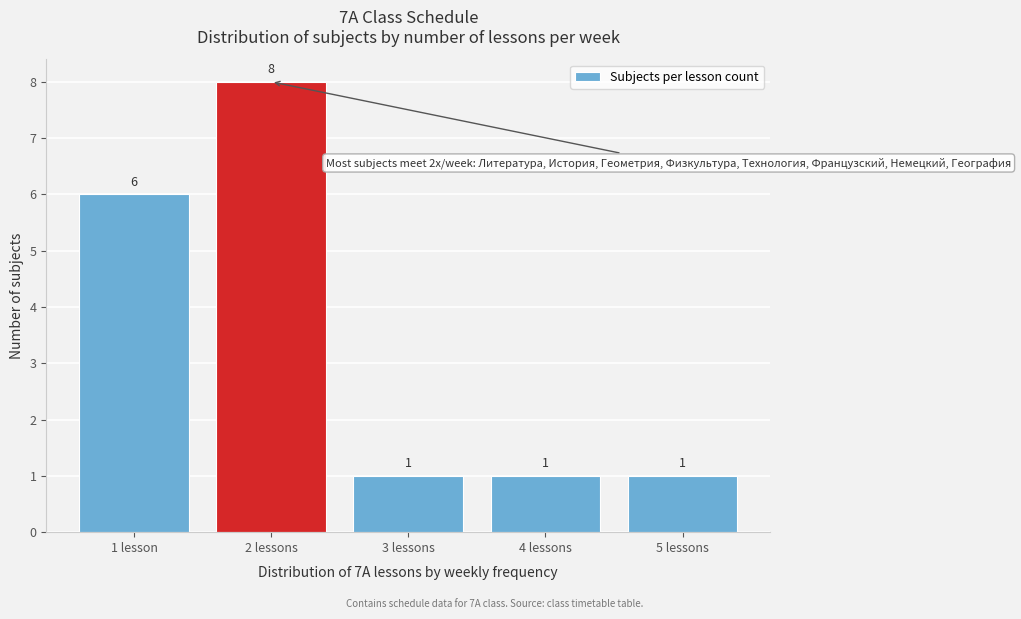

Reading left to right, list all the values displayed in this chart.

6	8	1	1	1